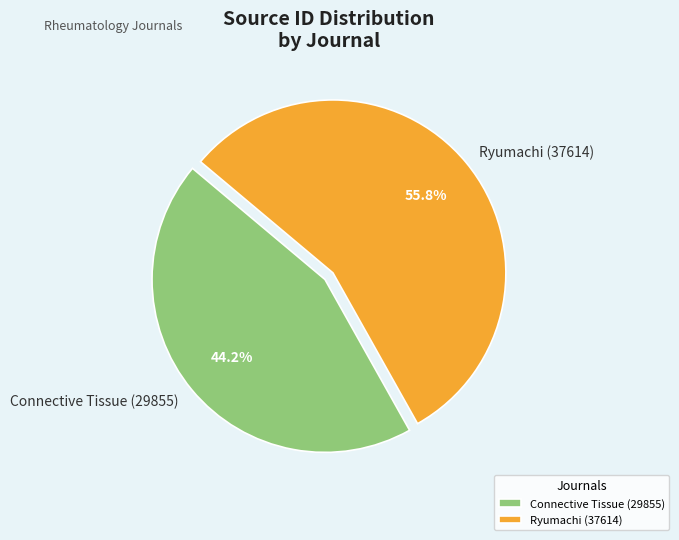

Which has a higher value, Connective Tissue (29855) or Ryumachi (37614)?

Ryumachi (37614)